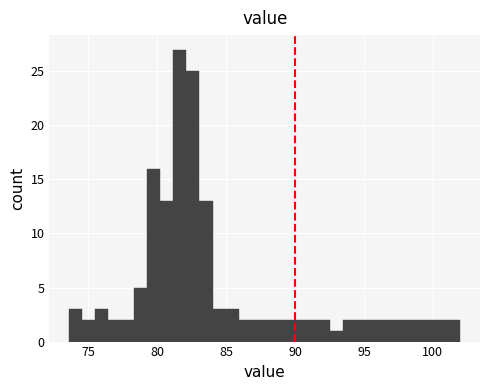

Read against the x-axis, roughly where is the centre of the tallest bar?

81.5